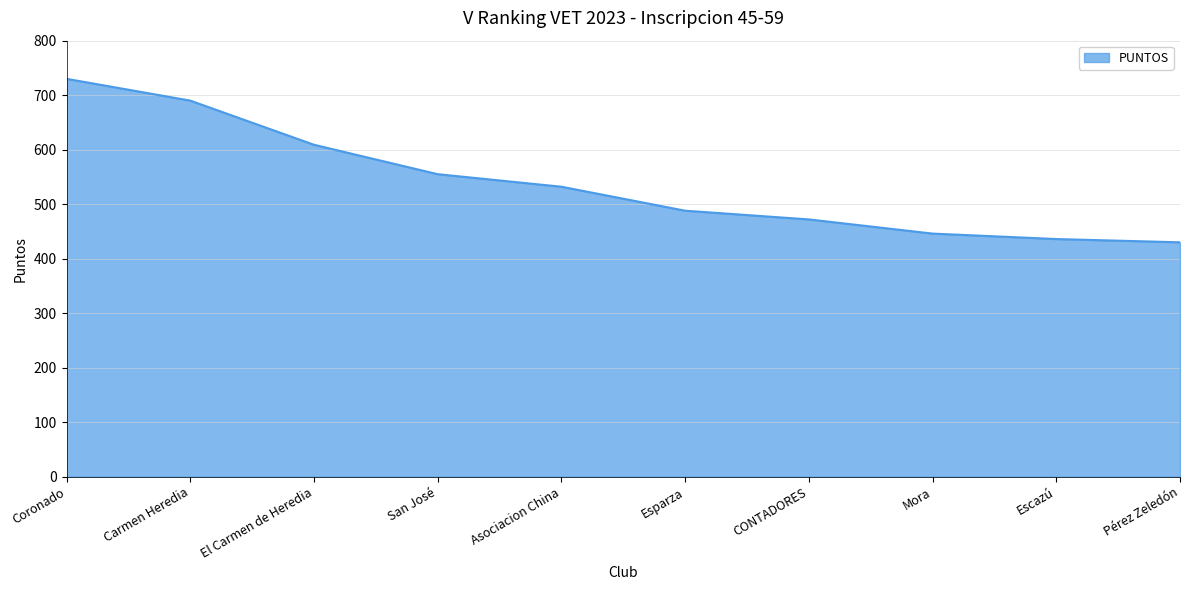

What is the change in value from El Carmen de Heredia to Escazú?

-173